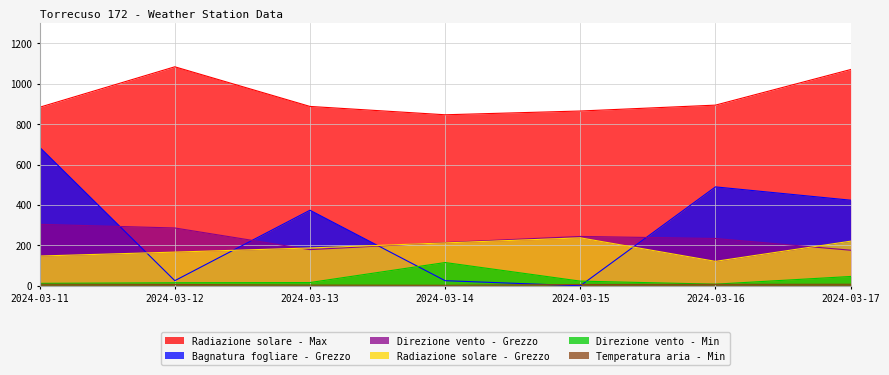

Reading right to left, extract all data points from this chart.

Bagnatura fogliare - Grezzo: 2024-03-17=423.5	2024-03-16=489.3	2024-03-15=0.0	2024-03-14=25.2	2024-03-13=373.8	2024-03-12=25.3	2024-03-11=685.4
Direzione vento - Min: 2024-03-17=46.0	2024-03-16=8.0	2024-03-15=23.0	2024-03-14=115.0	2024-03-13=16.0	2024-03-12=15.0	2024-03-11=12.0
Direzione vento - Grezzo: 2024-03-17=176.0	2024-03-16=234.0	2024-03-15=244.0	2024-03-14=214.0	2024-03-13=179.0	2024-03-12=286.0	2024-03-11=304.0
Radiazione solare - Max: 2024-03-17=1069.9	2024-03-16=893.8	2024-03-15=864.7	2024-03-14=846.1	2024-03-13=887.4	2024-03-12=1083.5	2024-03-11=883.3
Radiazione solare - Grezzo: 2024-03-17=220.7	2024-03-16=120.8	2024-03-15=237.2	2024-03-14=212.2	2024-03-13=187.1	2024-03-12=166.6	2024-03-11=147.2
Temperatura aria - Min: 2024-03-17=7.5	2024-03-16=7.0	2024-03-15=6.4	2024-03-14=2.5	2024-03-13=3.5	2024-03-12=6.6	2024-03-11=7.6